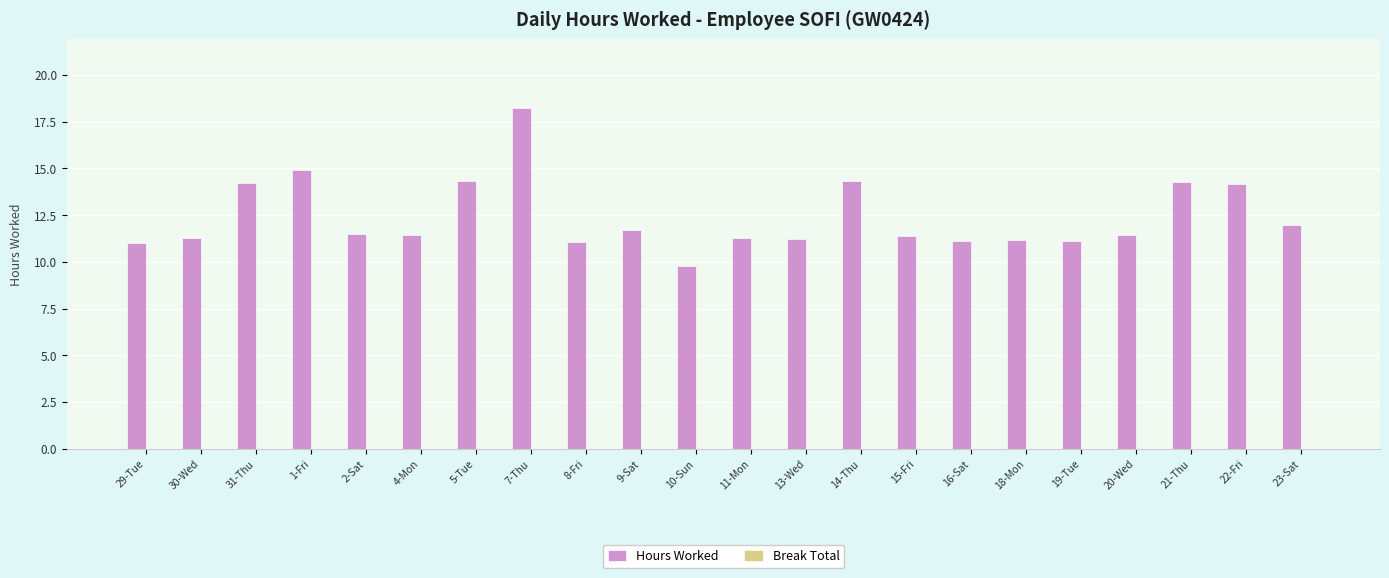

Approximately how many times larger is the value at 29-Tue compared to 8-Fri?

1.0